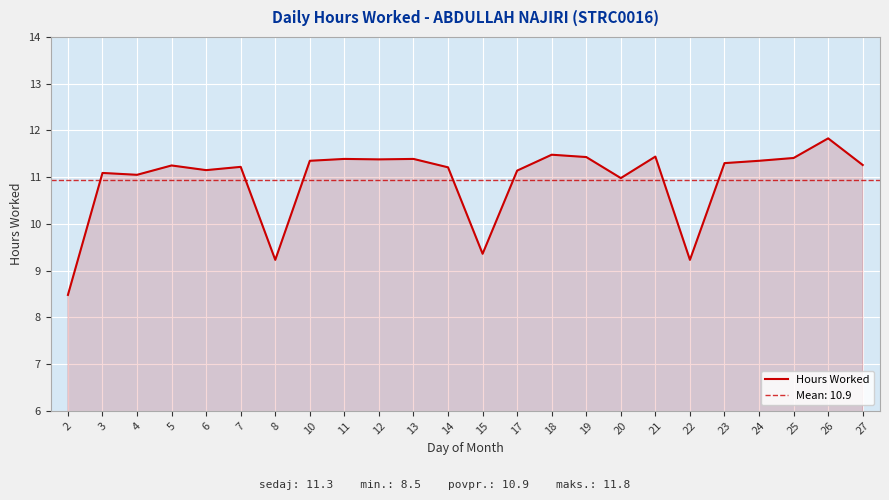

What is the approximate value at 23?

11.3